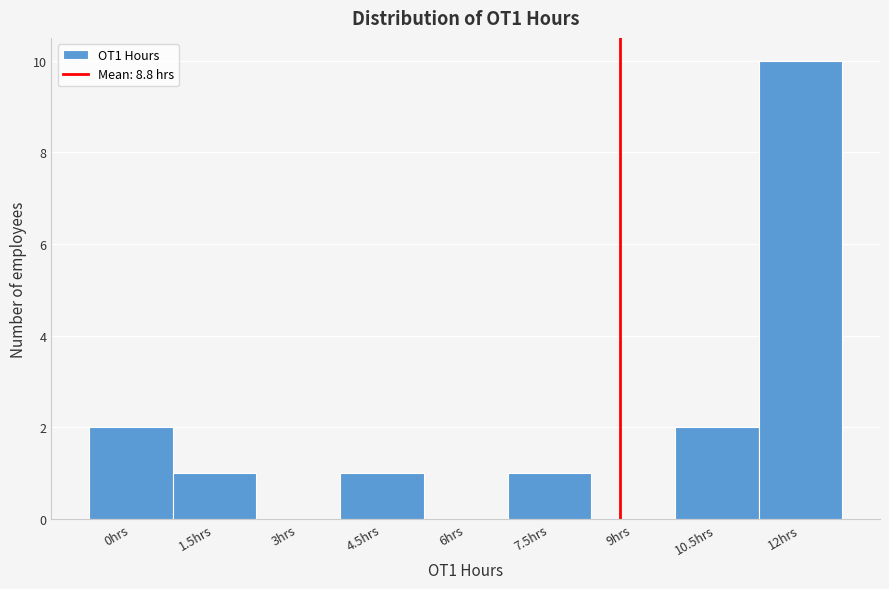

Reading left to right, list every bar in this chart as the range it spans on the x-axis followed by its height. Neither the bar edges nor the heights are printed on the chart, so give them approximately, as read against the axes.

-0.75 to 0.75: 2
0.75 to 2.25: 1
2.25 to 3.75: 0
3.75 to 5.25: 1
5.25 to 6.75: 0
6.75 to 8.25: 1
8.25 to 9.75: 0
9.75 to 11.25: 2
11.25 to 12.75: 10